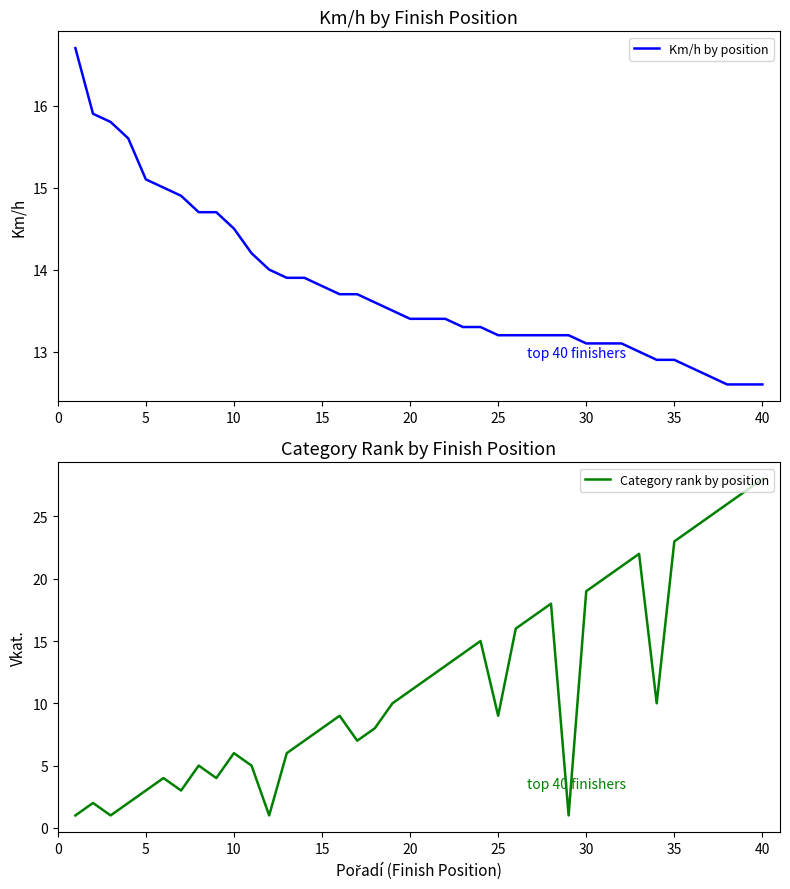

Which series has the largest range (max minus min)?

Category rank by position